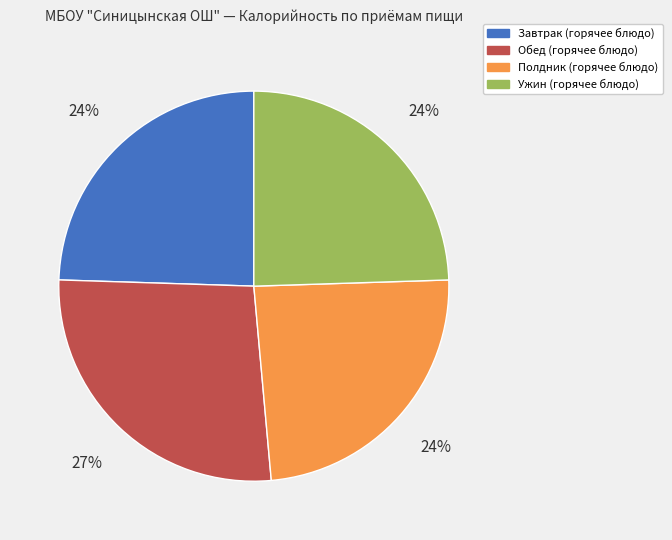

How many segments does this pie chart have?

4